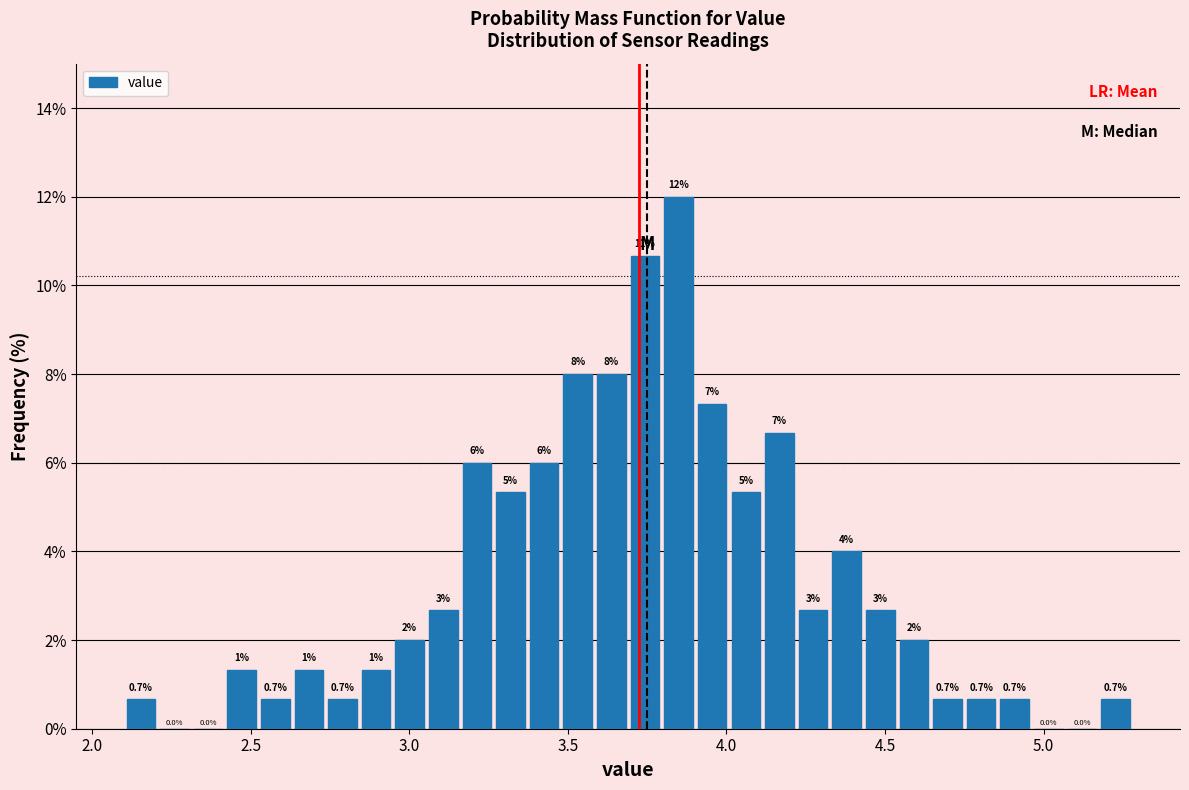

Around what value on the x-axis is the tallest bar? Give the approximate position of its centre, as read against the axis.

3.85